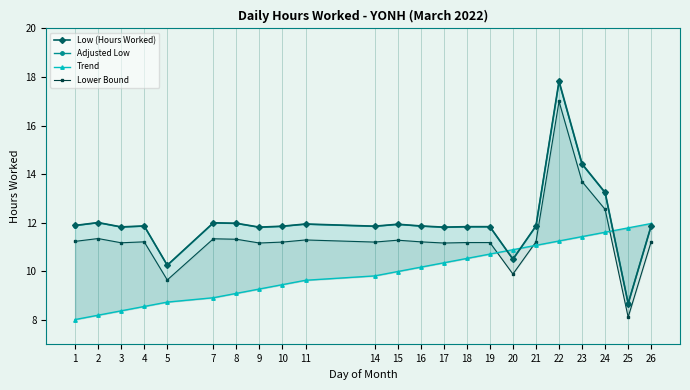

Which series has the widest spread of values?

Low (Hours Worked)